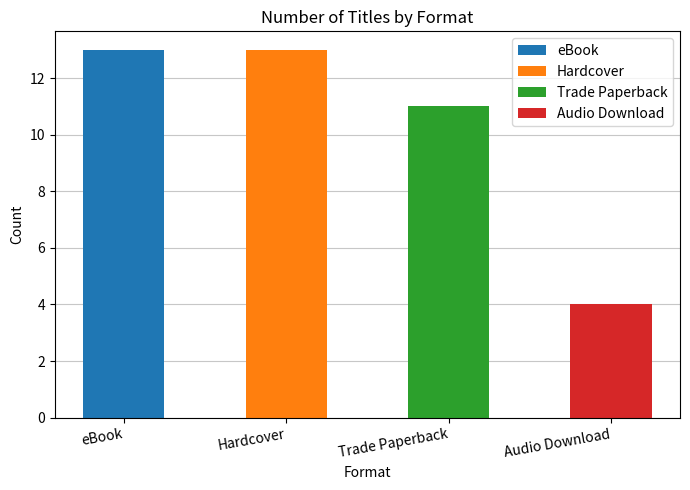

List the labels in order of value, largest first.

eBook, Hardcover, Trade Paperback, Audio Download